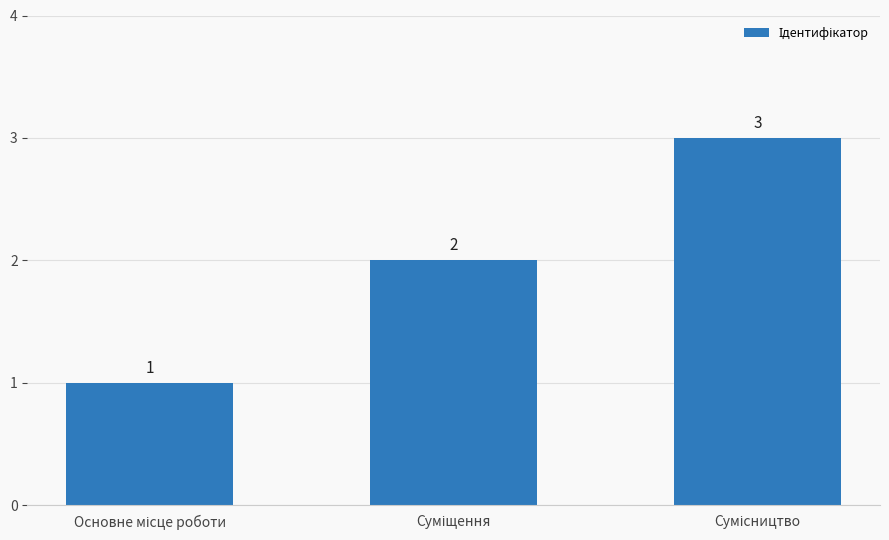

Count the values in the range 1 to 3.

3